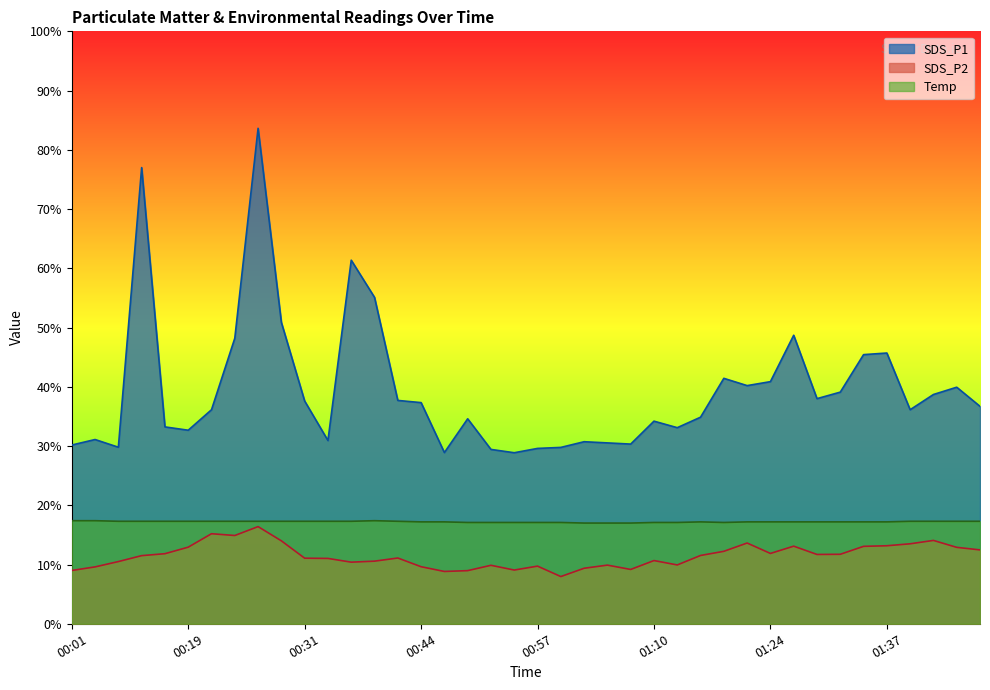

True or false: SDS_P1 and Temp intersect in this chart.

False